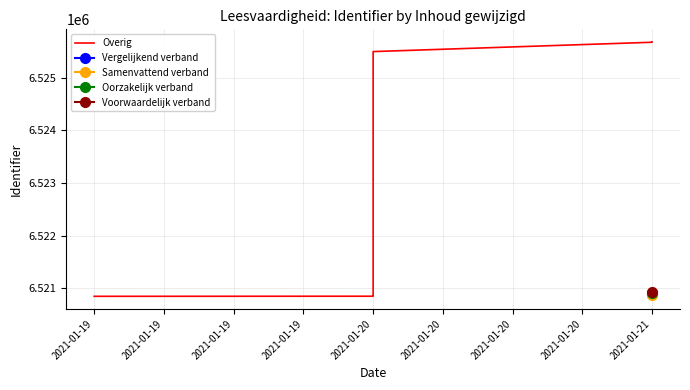

True or false: the data has more than 2 interior local peaks.

False